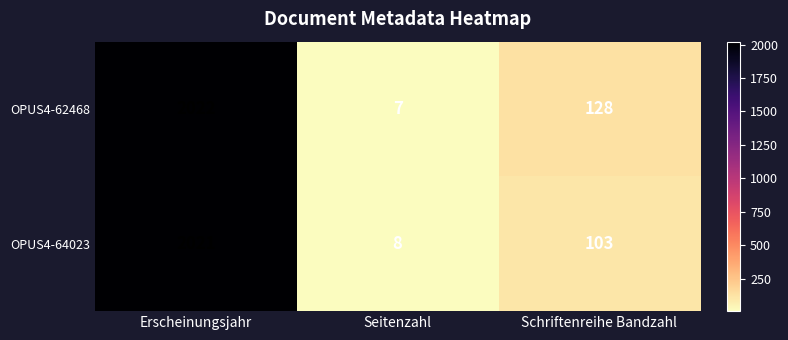

How many series are shown in this chart?

2